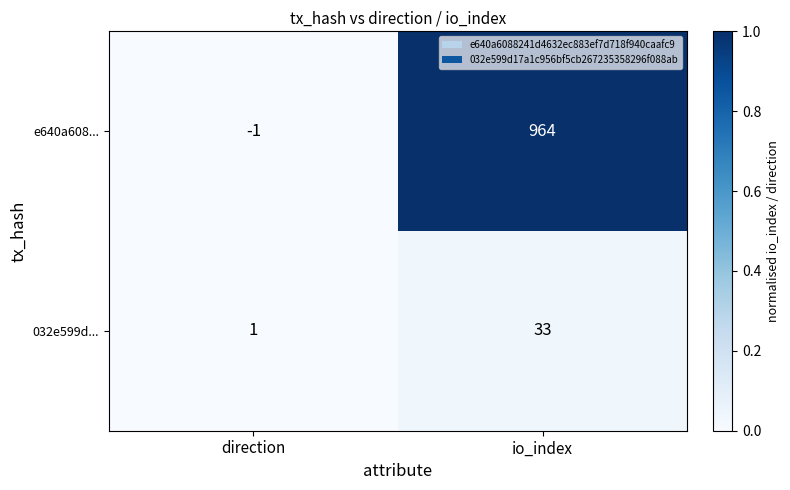

Reading right to left, what are all the values shown in this chart?

e640a608...: io_index=964	direction=-1
032e599d...: io_index=33	direction=1